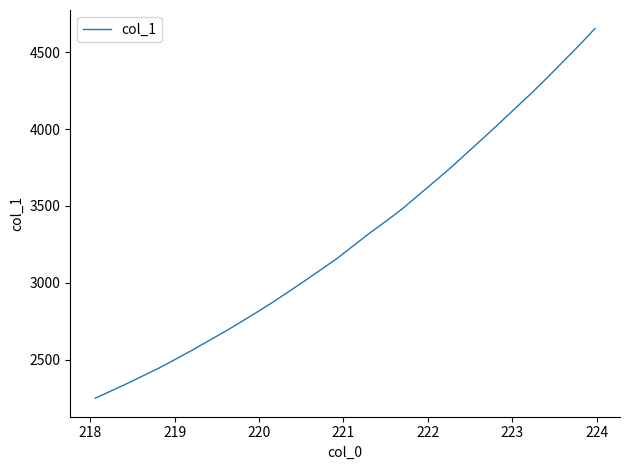

What is the greatest value displayed?

4653.7